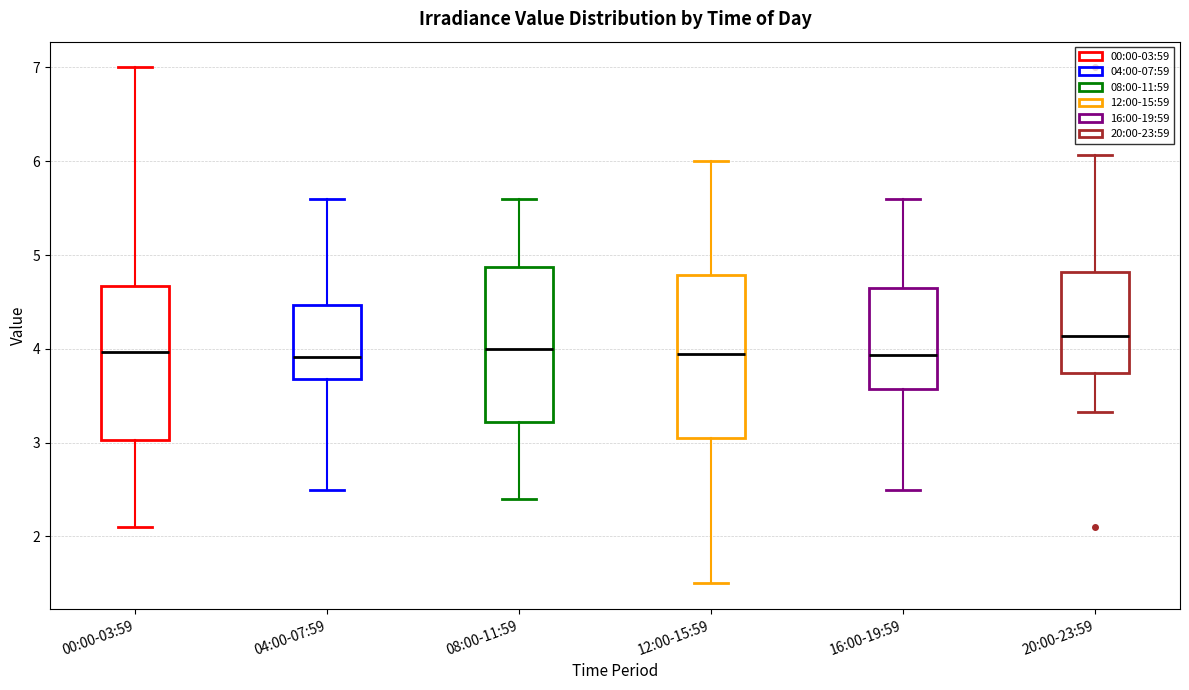

Reading left to right, read every box against the y-axis: the position of its median line, the range the box covers, and the ends of its whiskers. The values are not printed on the chart, so give them approximately, as read against the axis.

00:00-03:59: median 4.0, box 3.0 to 4.7, whiskers 2.1 to 7.0
04:00-07:59: median 3.9, box 3.7 to 4.5, whiskers 2.5 to 5.6
08:00-11:59: median 4.0, box 3.2 to 4.9, whiskers 2.4 to 5.6
12:00-15:59: median 4.0, box 3.1 to 4.8, whiskers 1.5 to 6.0
16:00-19:59: median 3.9, box 3.6 to 4.6, whiskers 2.5 to 5.6
20:00-23:59: median 4.1, box 3.7 to 4.8, whiskers 3.3 to 6.1